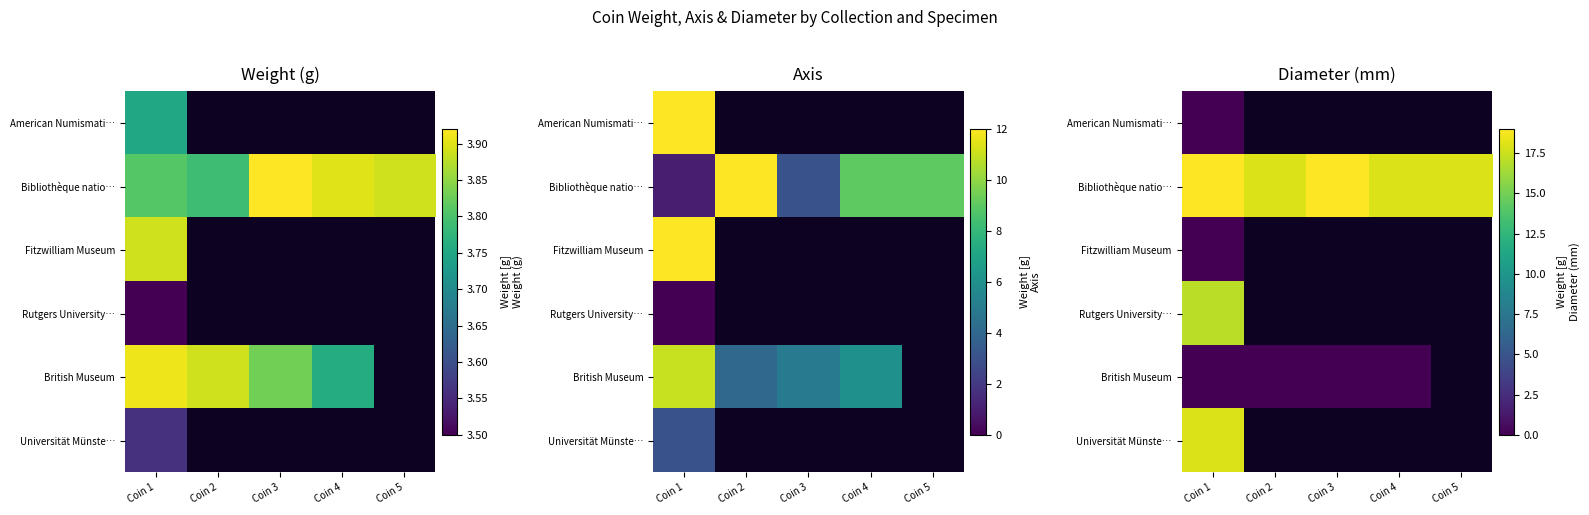

True or false: Bibliothèque natio… has a value of 19.0 at Coin 1.

True